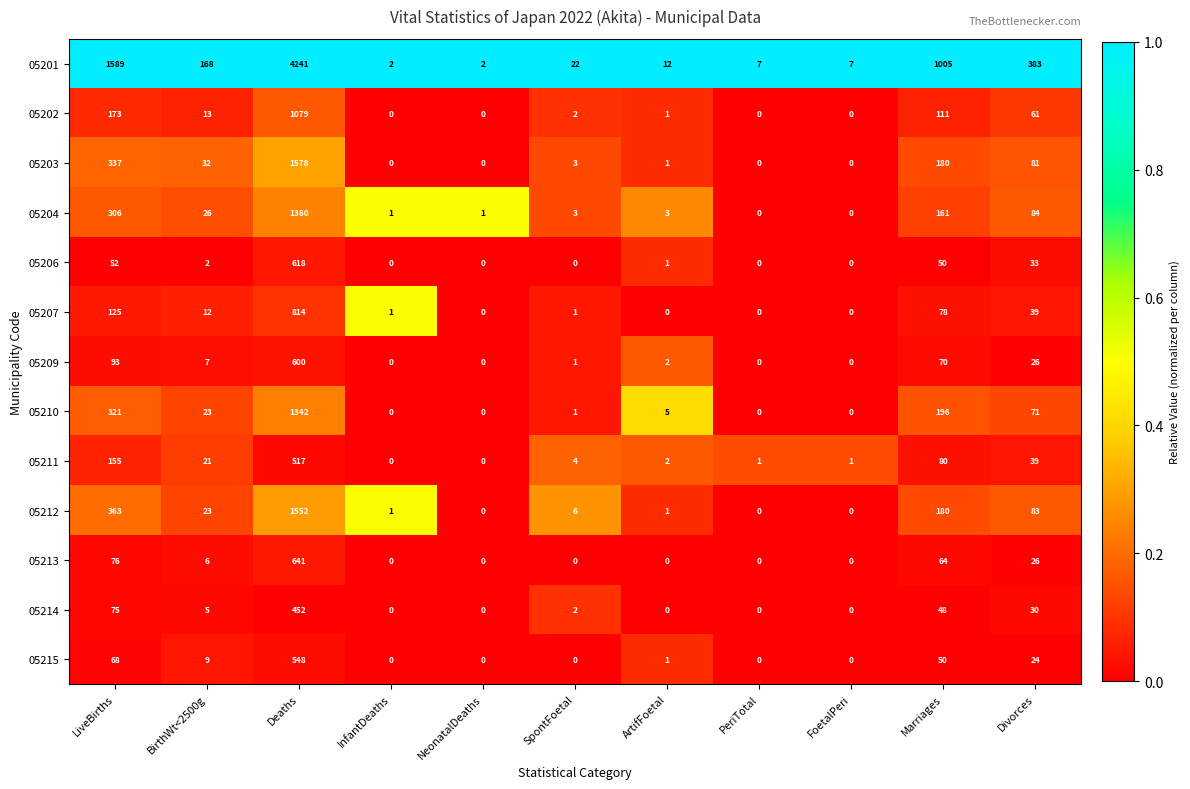

What is the approximate value of 05206 at Divorces, to the nearest 50?

50